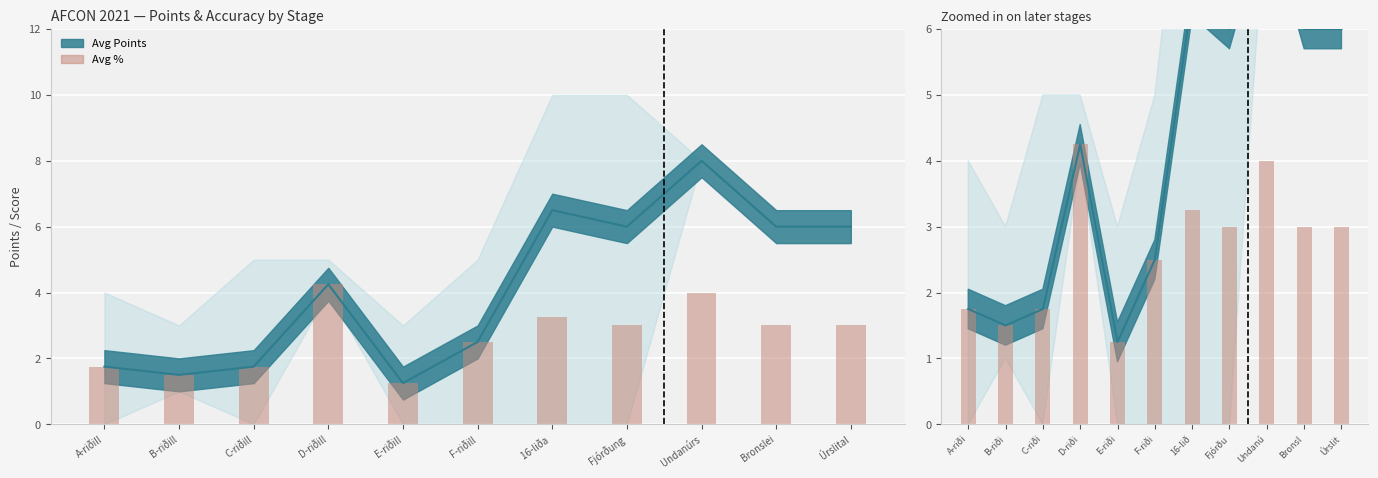

At which label is Avg Points closest to 4?

D-riðill